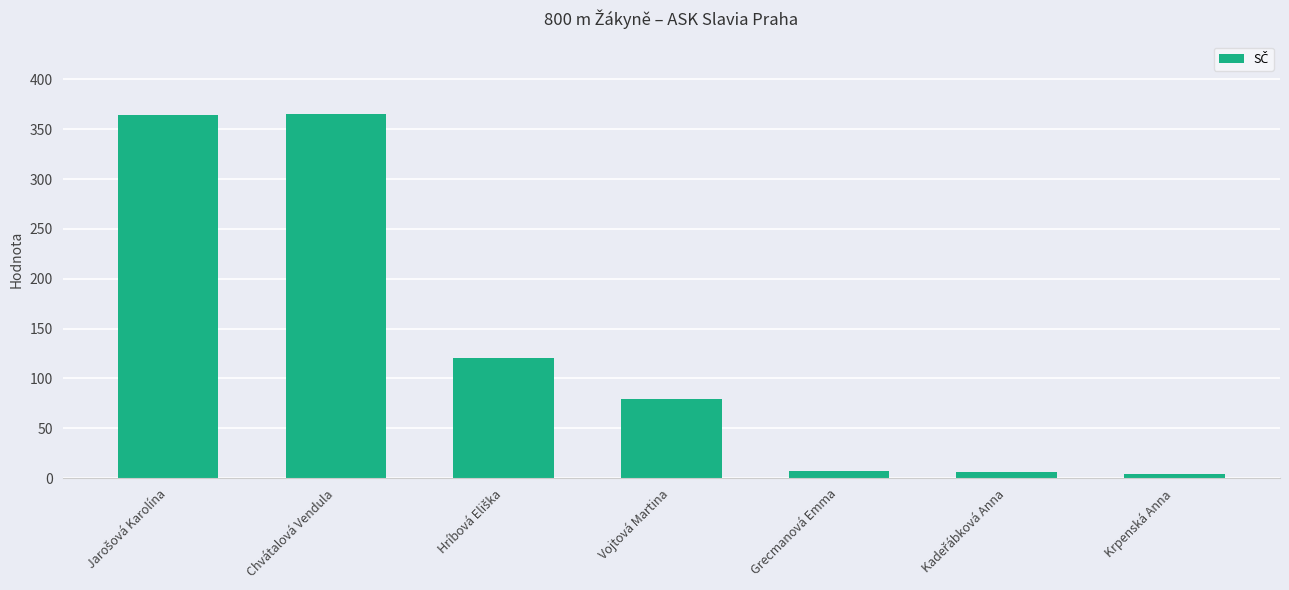

What is the label of the 6th bar from the right?

Chvátalová Vendula